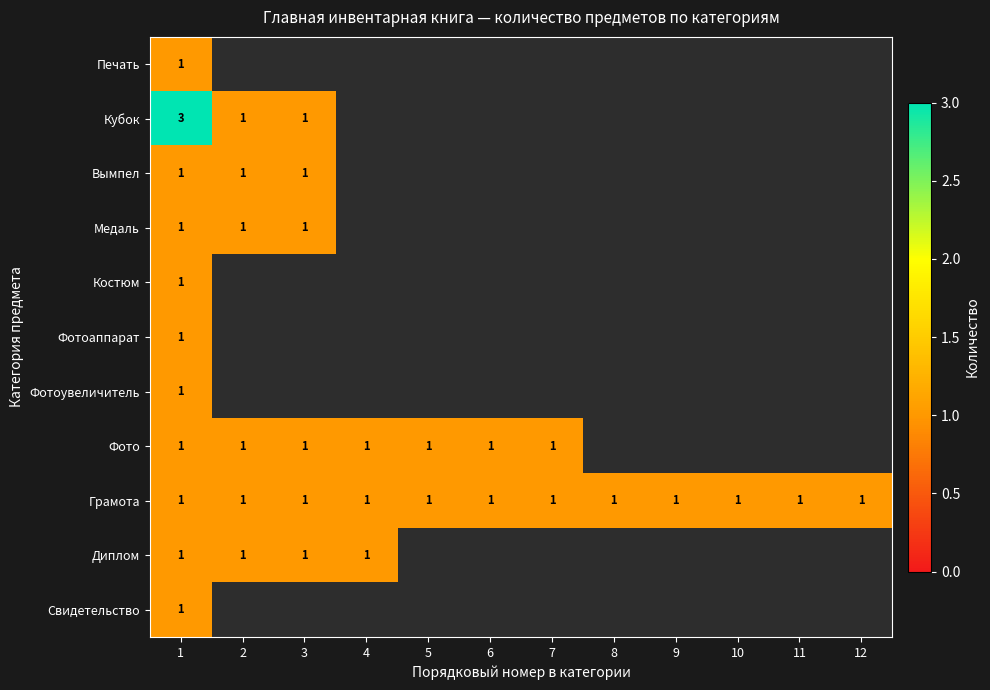

The Диплом series shows 1 at 3. True or false?

True